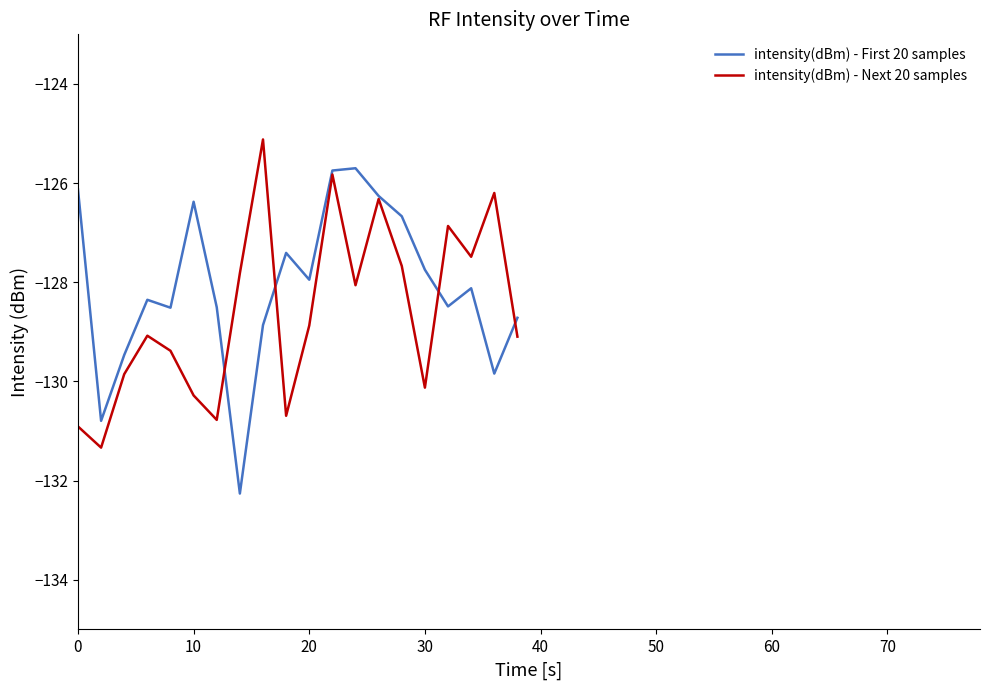

Which series has the largest range (max minus min)?

intensity(dBm) - First 20 samples